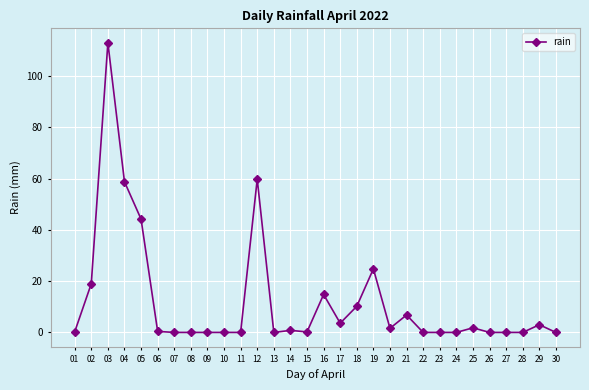

Count the number of categories in the chart.

30